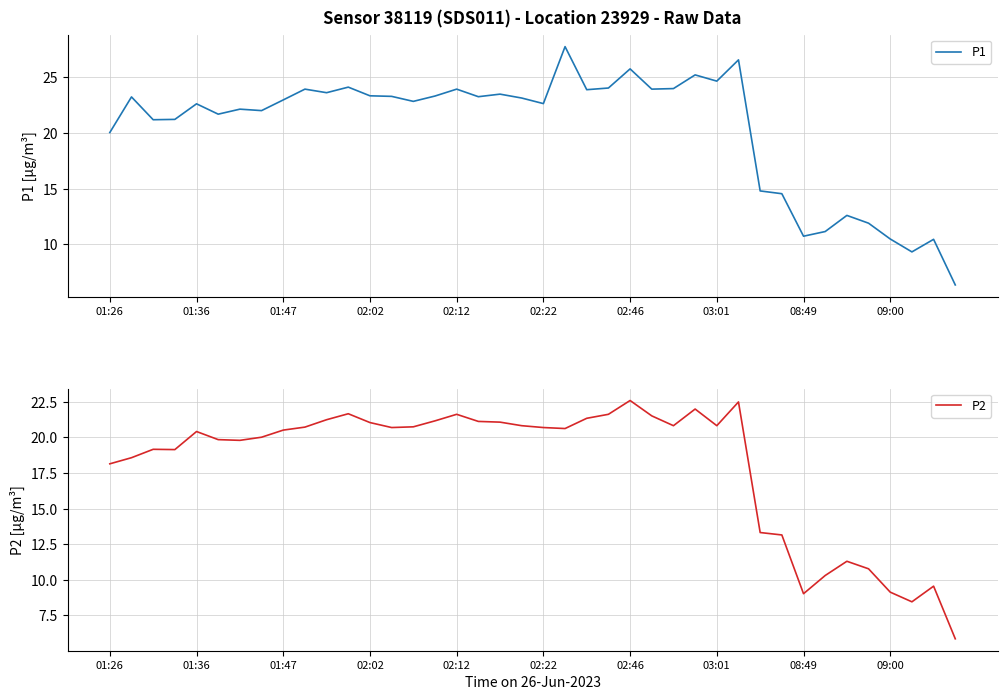

The value of P1 at 02:12 is 23.9. True or false?

True